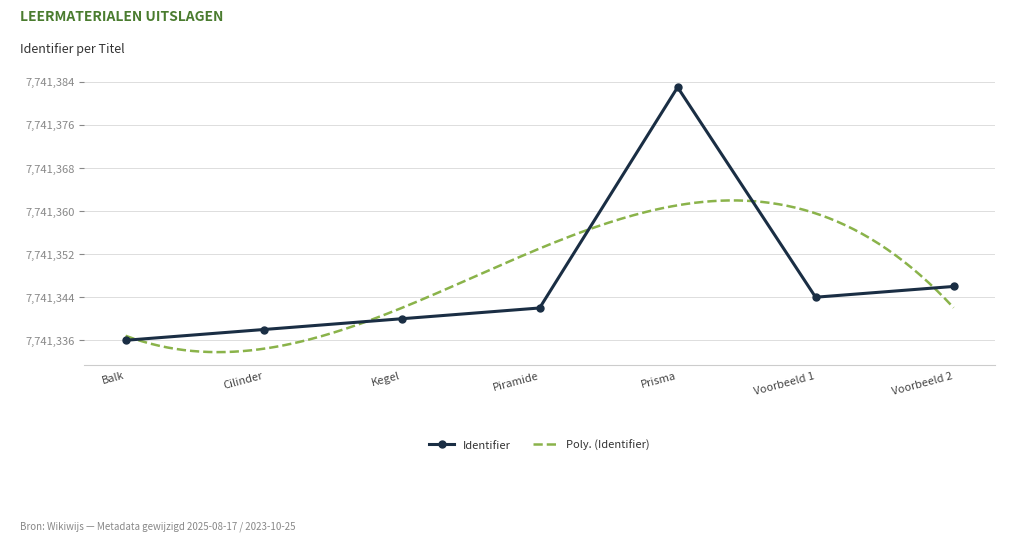

At which label does Identifier reach its peak?

Prisma